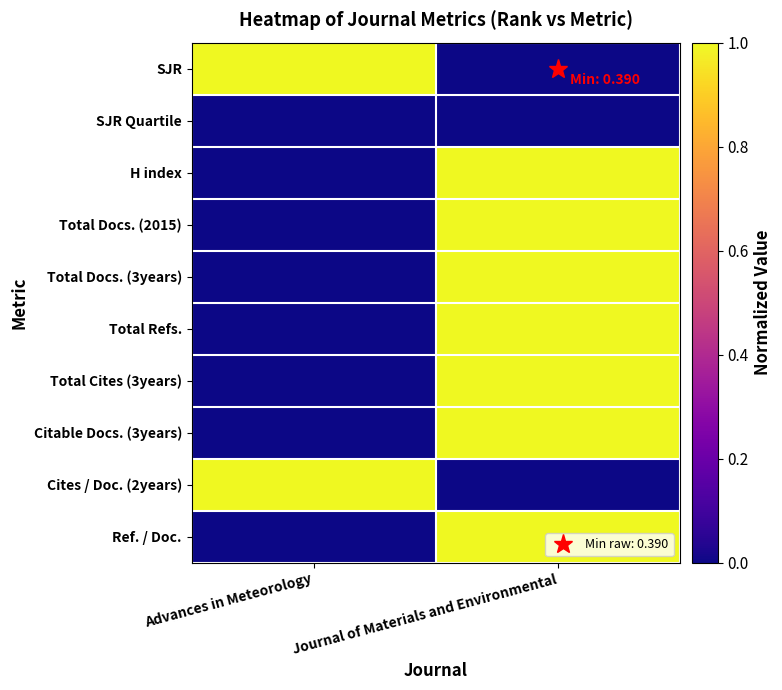

At how many categories does at least one series exceed 0?

2